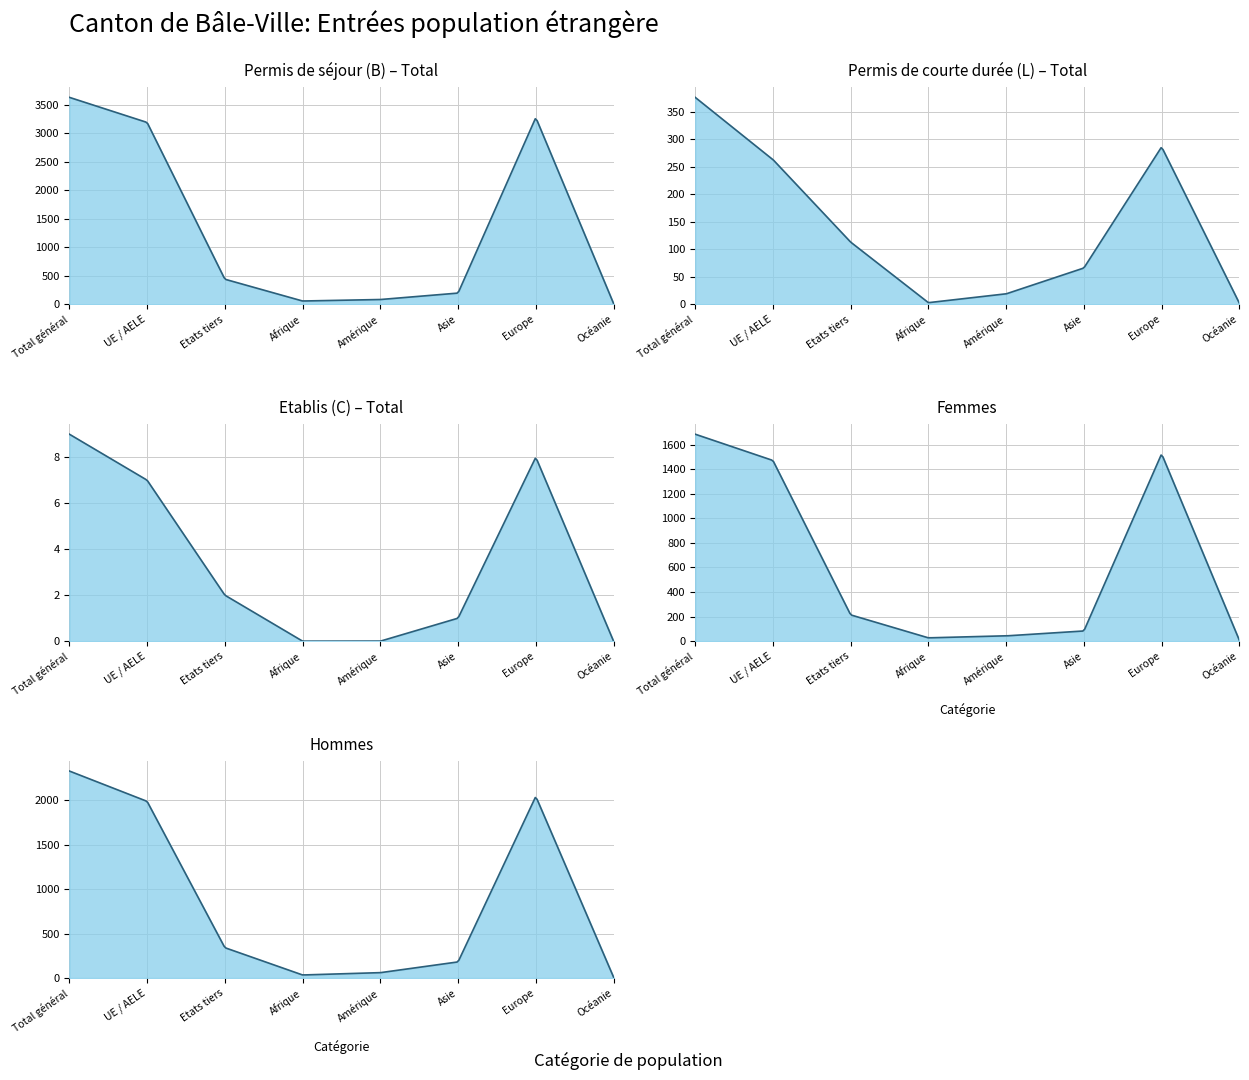

At which category is the sum across all series the highest?

Total général